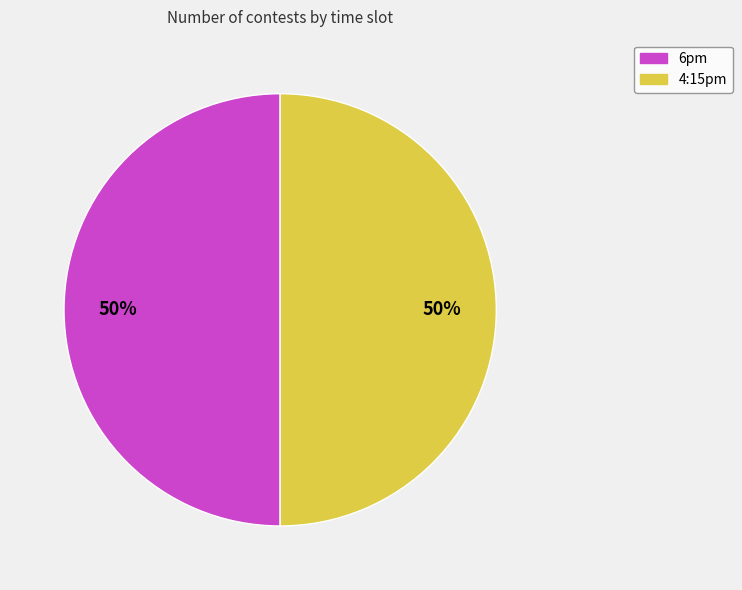

To the nearest percent, what percentage of the pie is 6pm?

50%